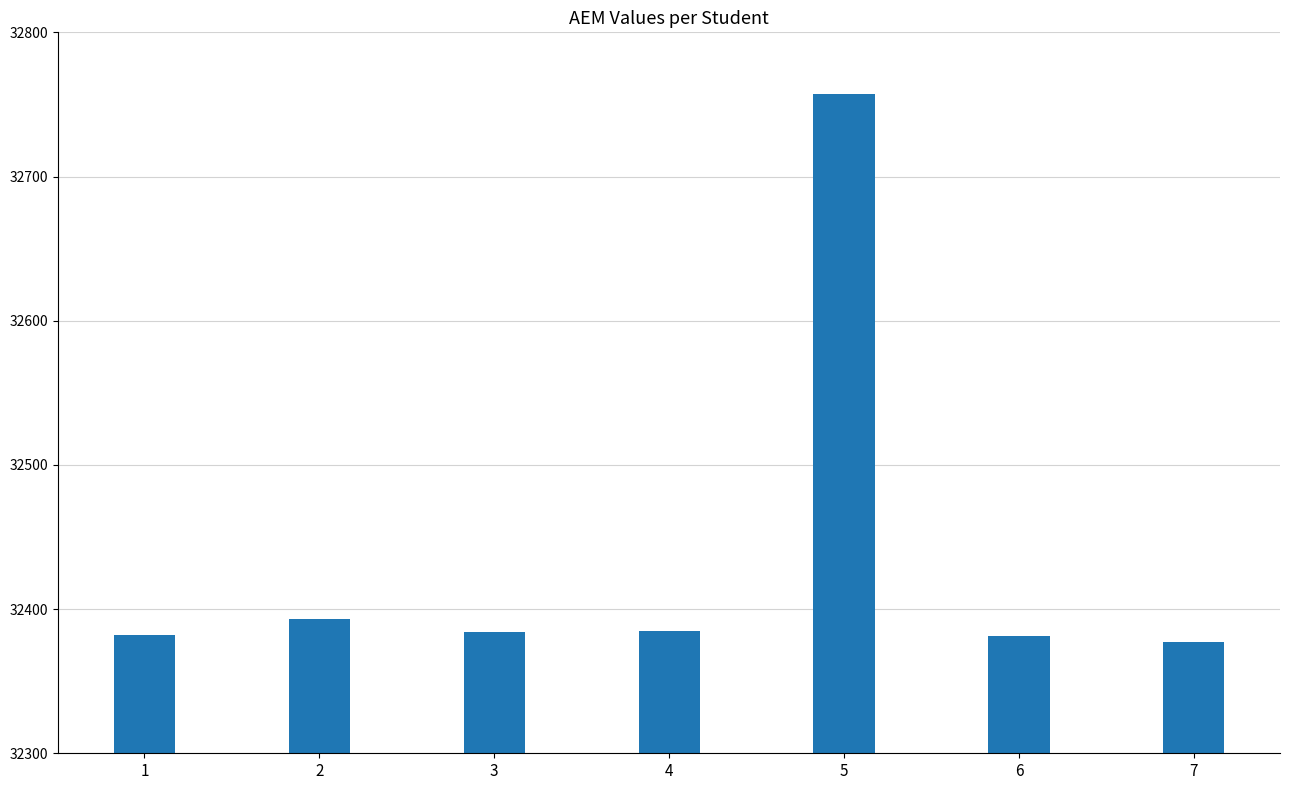

Which category has the highest value across all series?

5